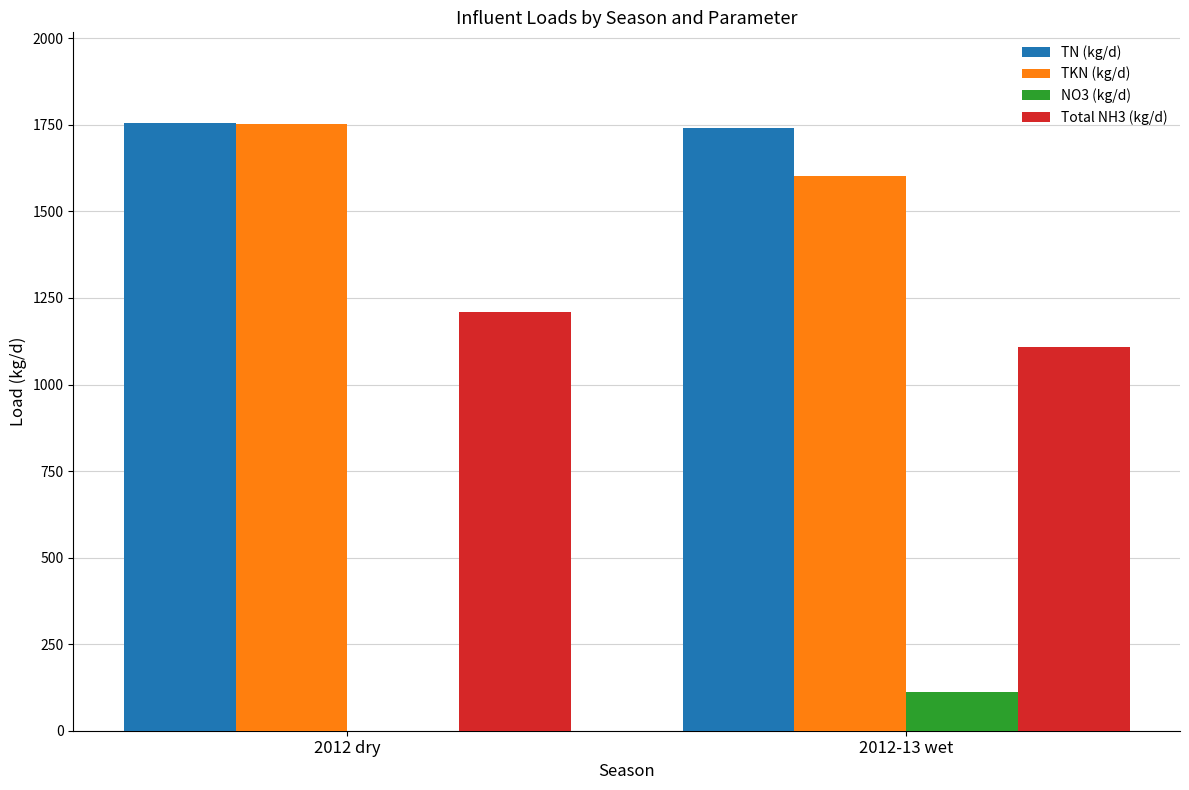

How many groups of bars are there?

2